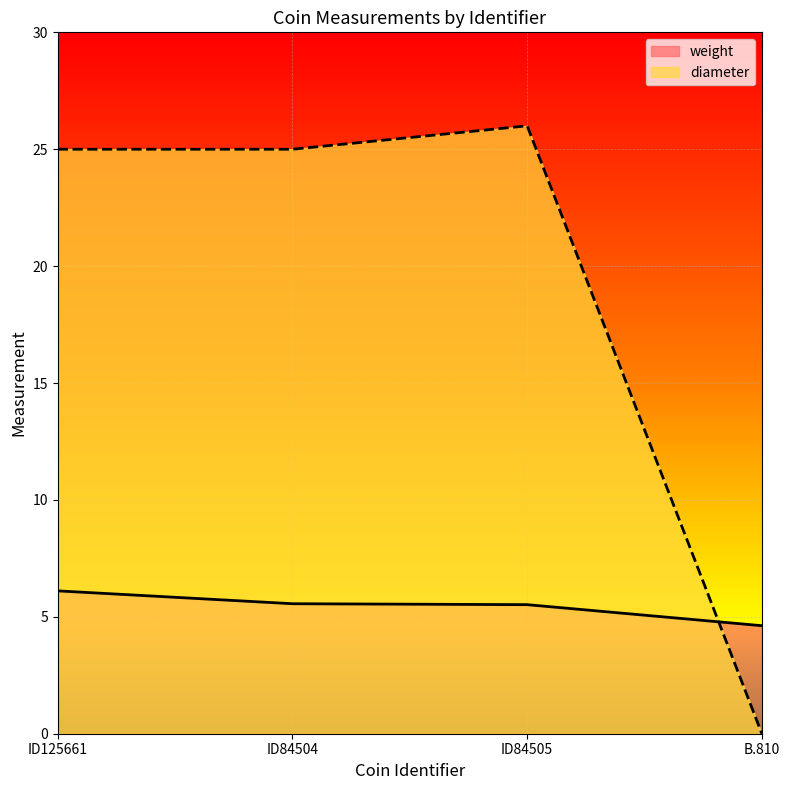

How many interior local peaks does the diameter series have?

1